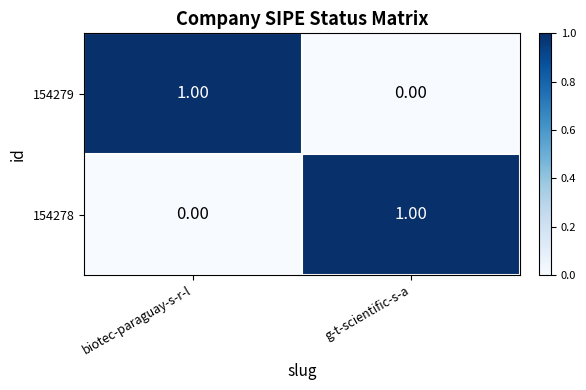

What is the total value across all series at g-t-scientific-s-a?

1